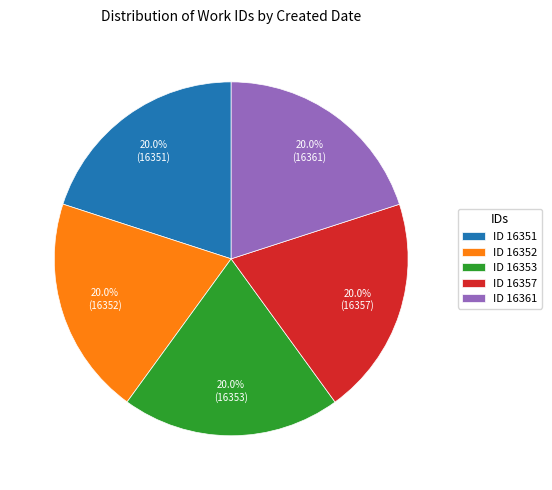

Is the sum of ID 16361 and ID 16352 greater than half?

No